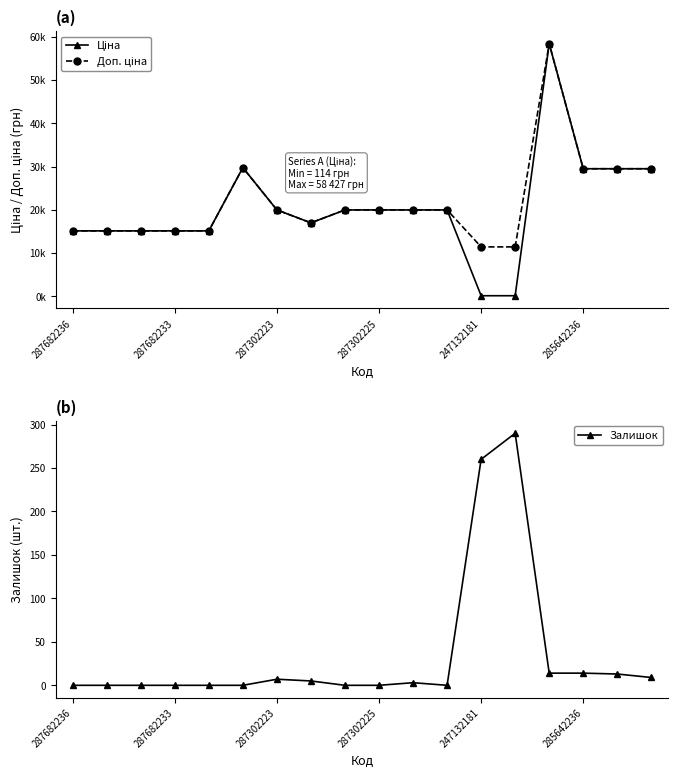

The value of Залишок at 285642236 is 14. True or false?

True